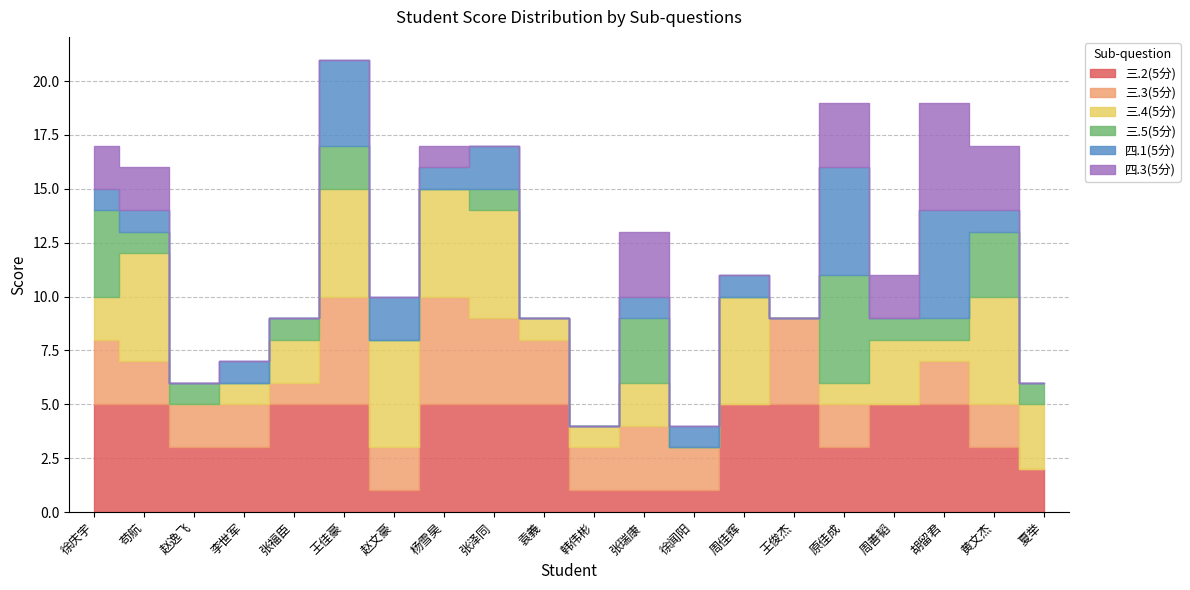

Where is 三.3(5分) nearest to the value 2?

苟航